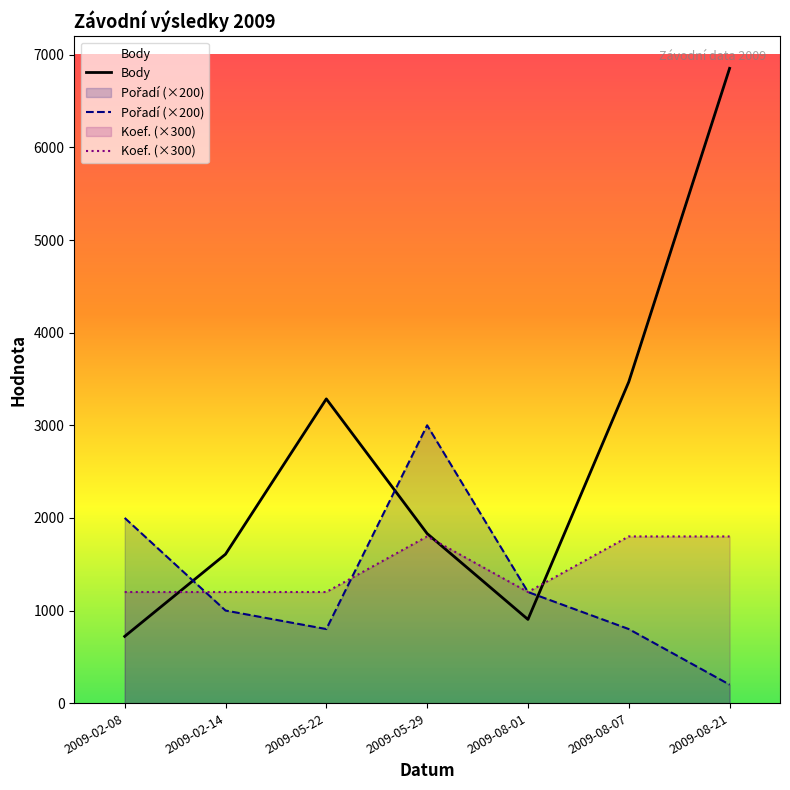

How many interior local peaks does the Pořadí series have?

1